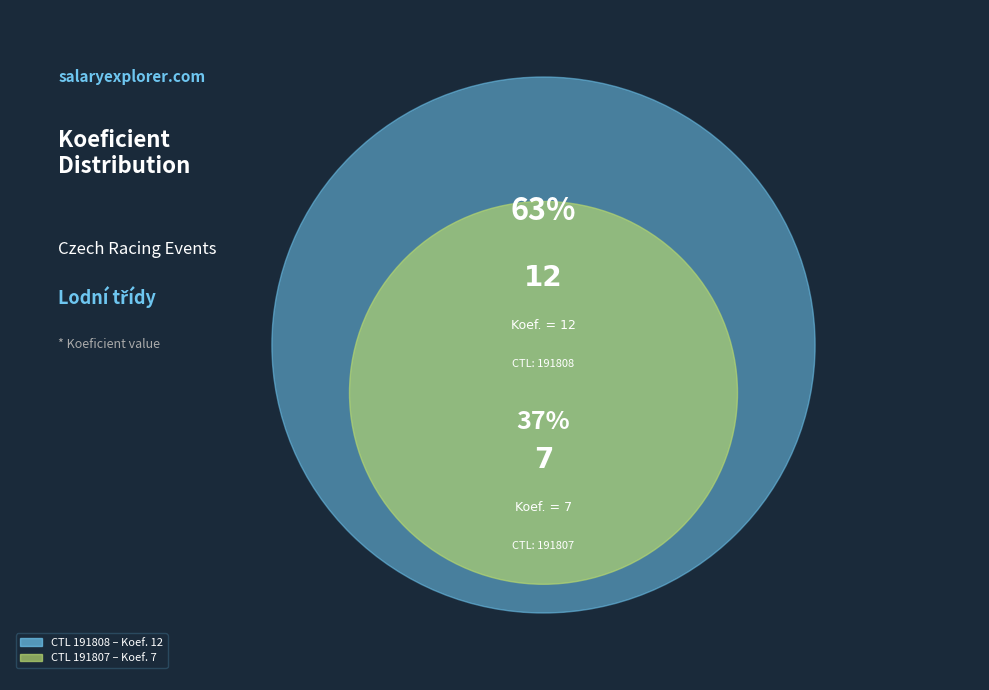

Combined, what portion of the pie is 191807 and 191808?

100.0%